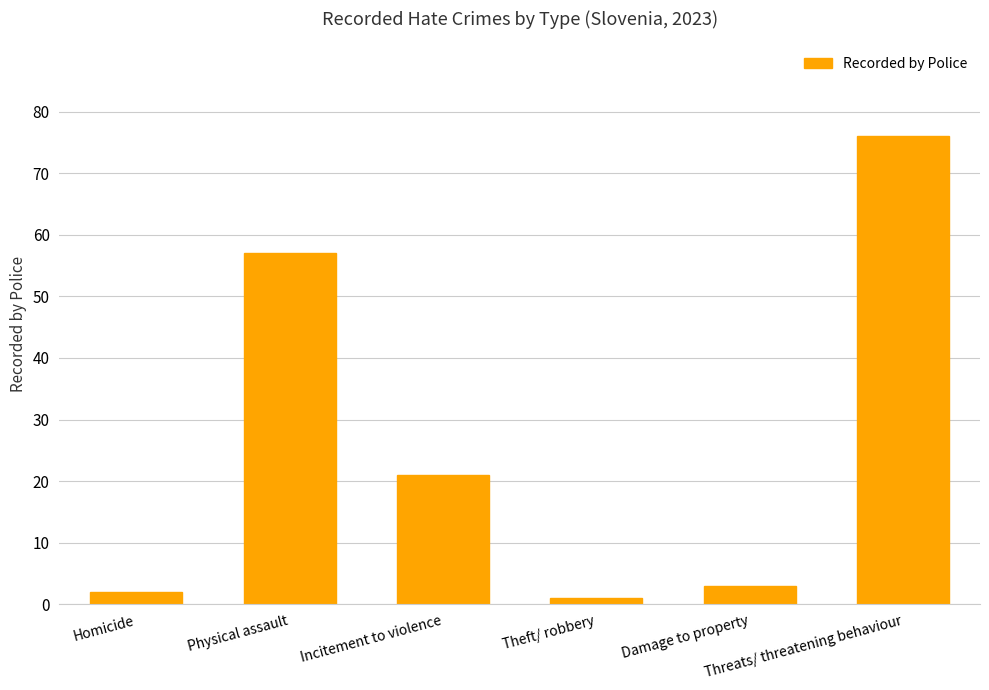

How many bars are there in total?

6